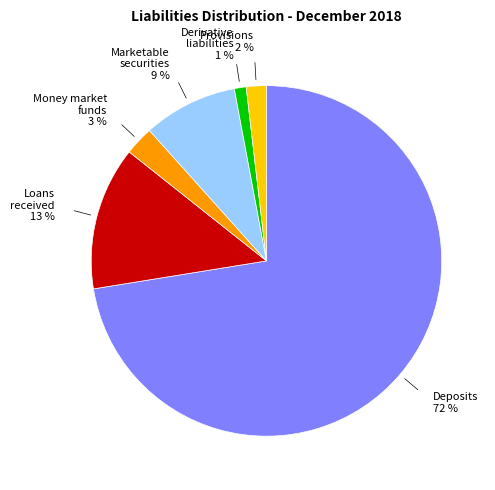

Does any single category account for the majority?

Yes